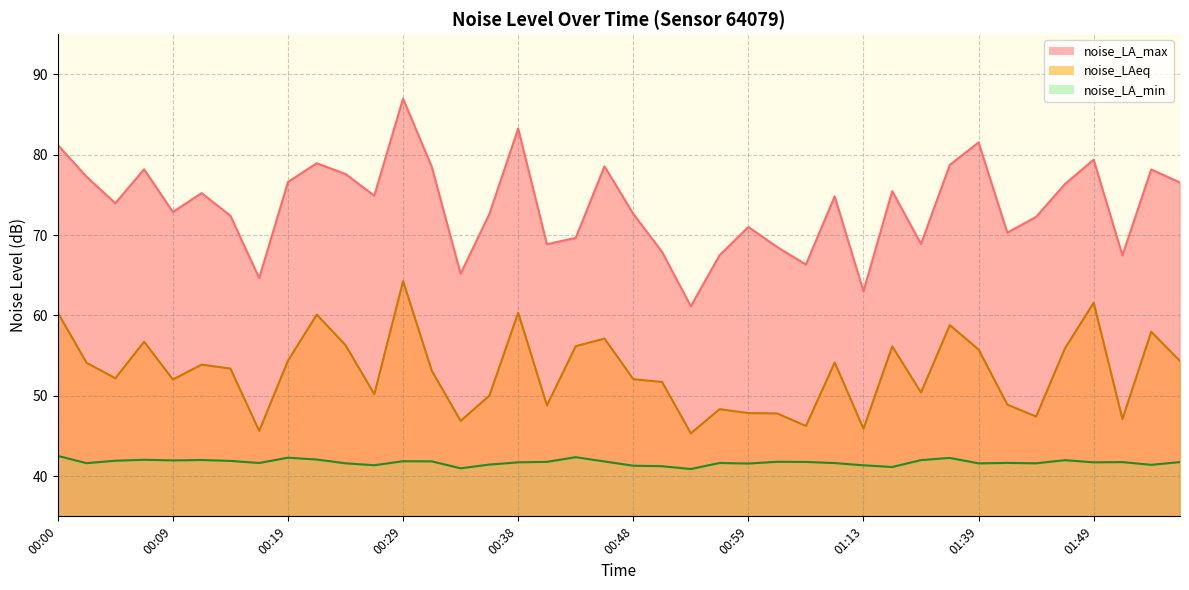

At which category is the sum across all series the highest?

00:29